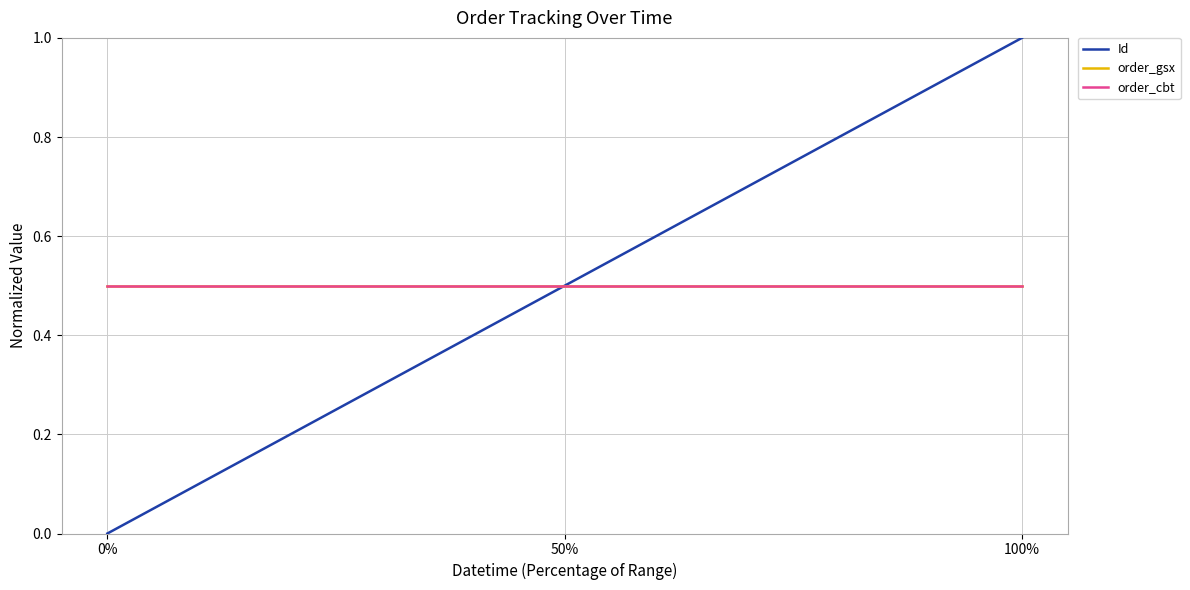

What is the value of the Id point at the 3rd from the left?

1.0